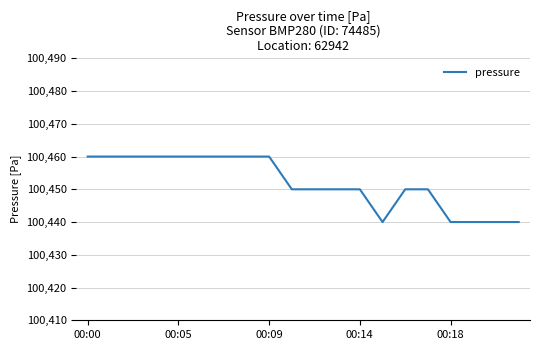

What is the sum of all values?

2009040